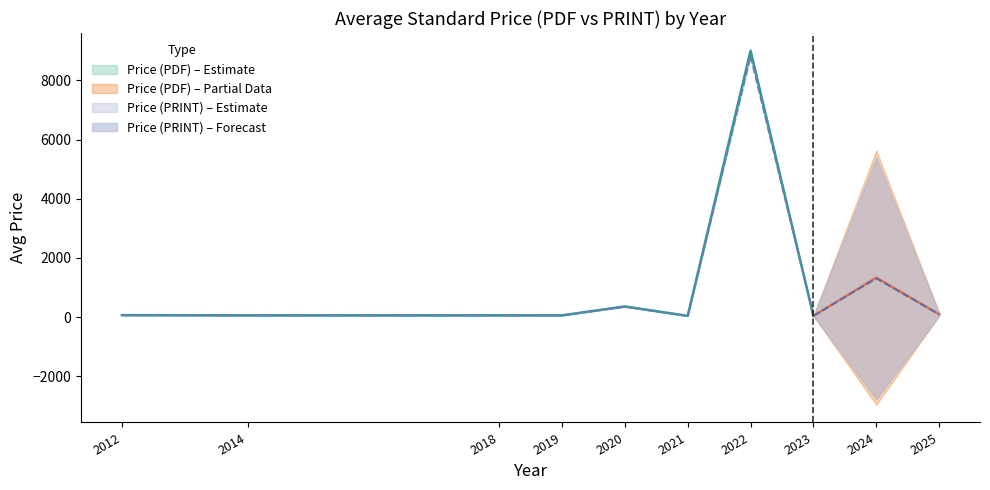

How many interior local valleys does the Avg Price (PDF) series have?

2